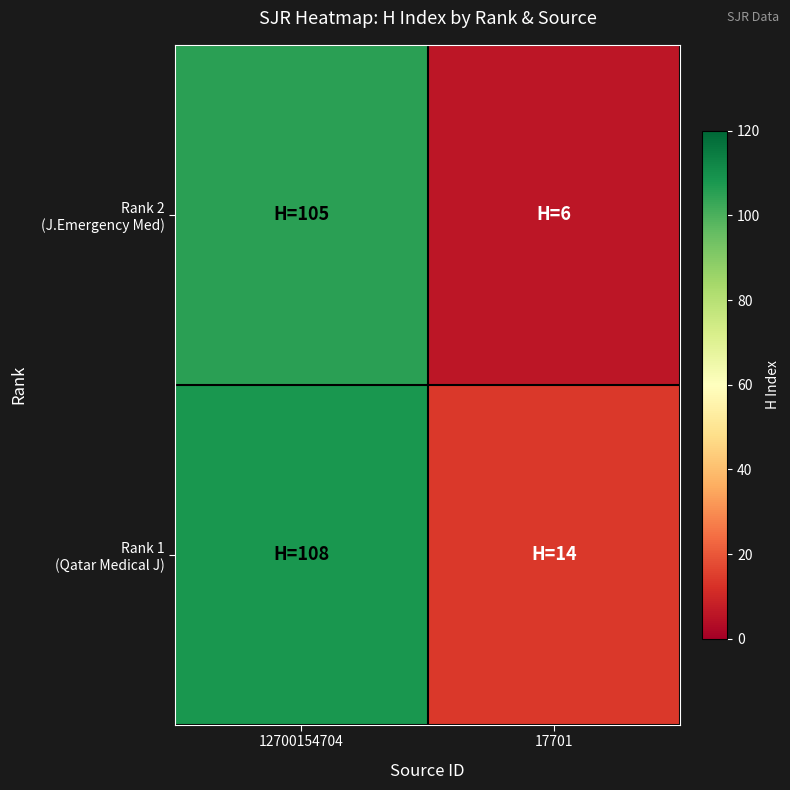

What is the minimum value shown in the chart?

6